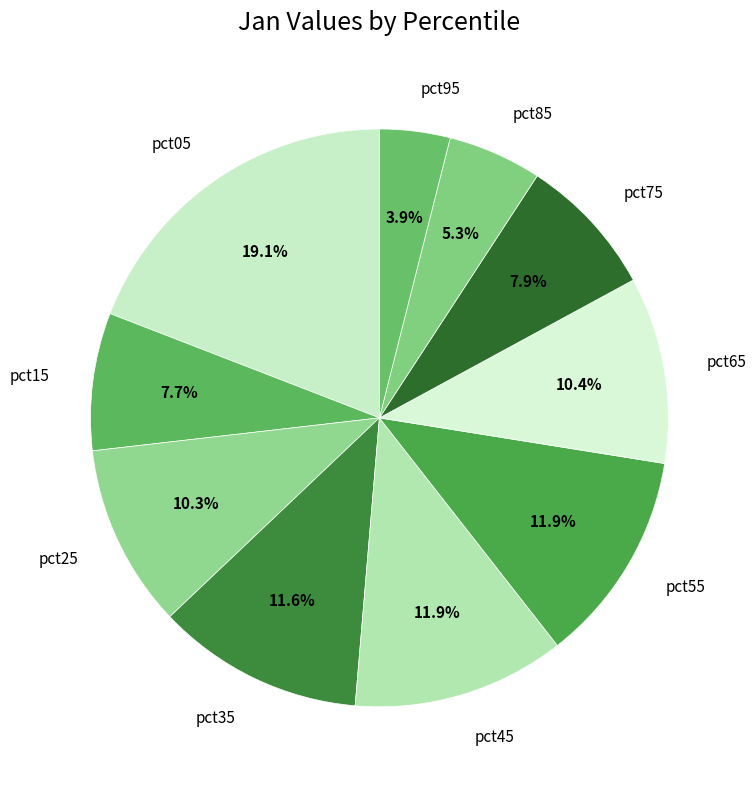

Combined, what portion of the pie is pct95 and pct15?

11.6%